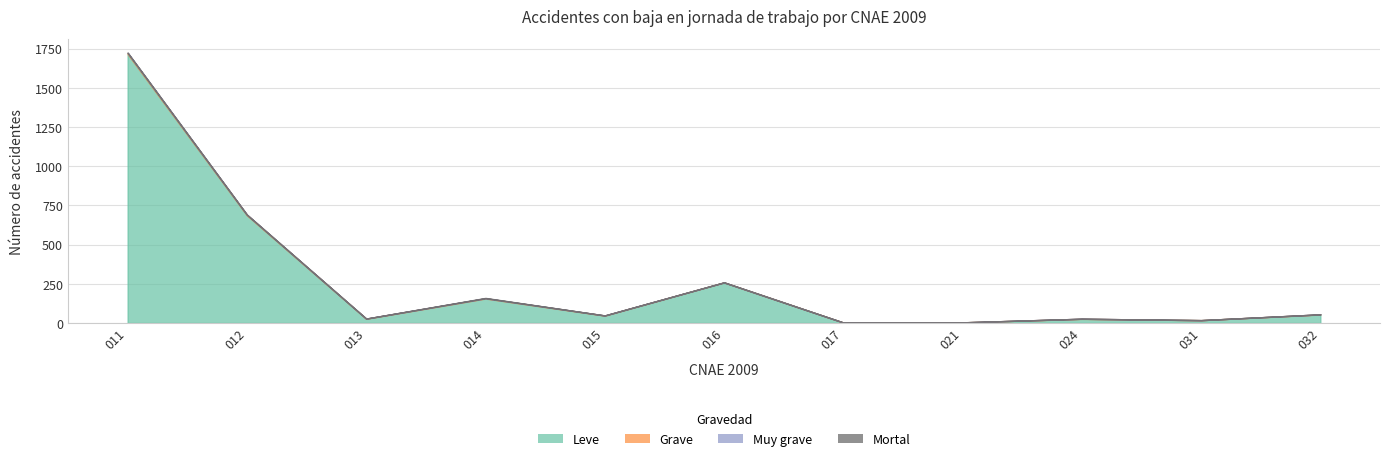

At which category is the sum across all series the highest?

011 Cultivos no perennes